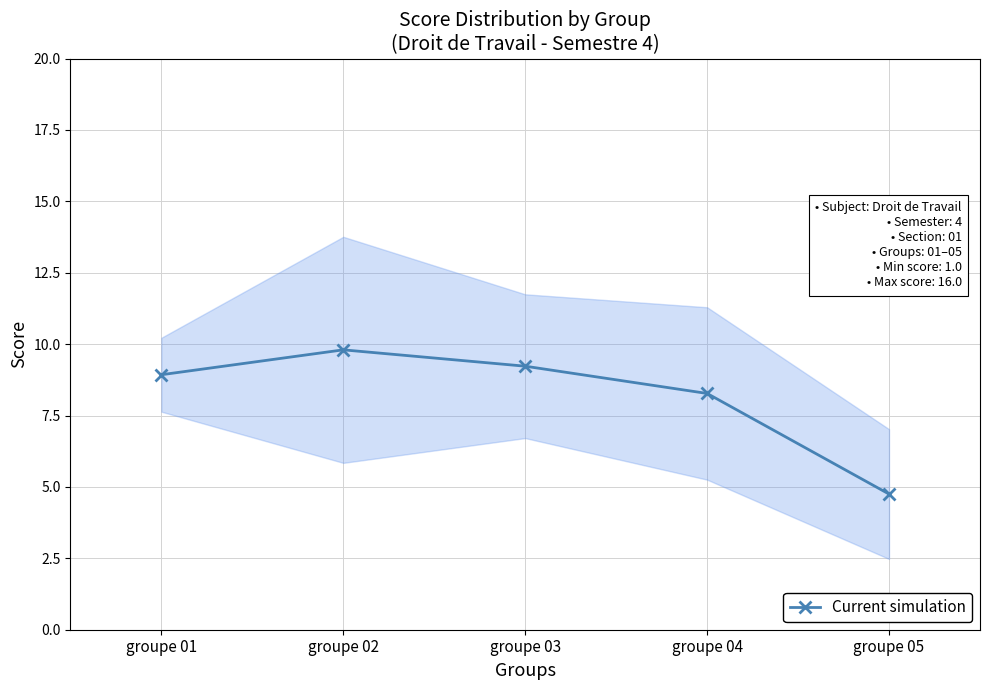

True or false: the data shows 2.0 at groupe 02.

False